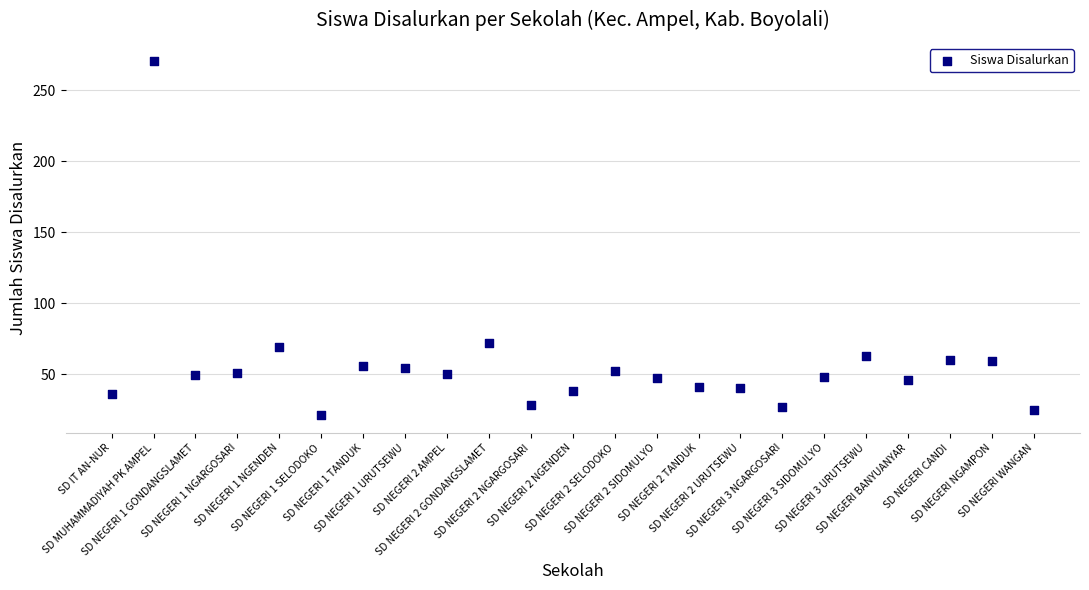

What Y value in the scatter plot is closest to 146?

72